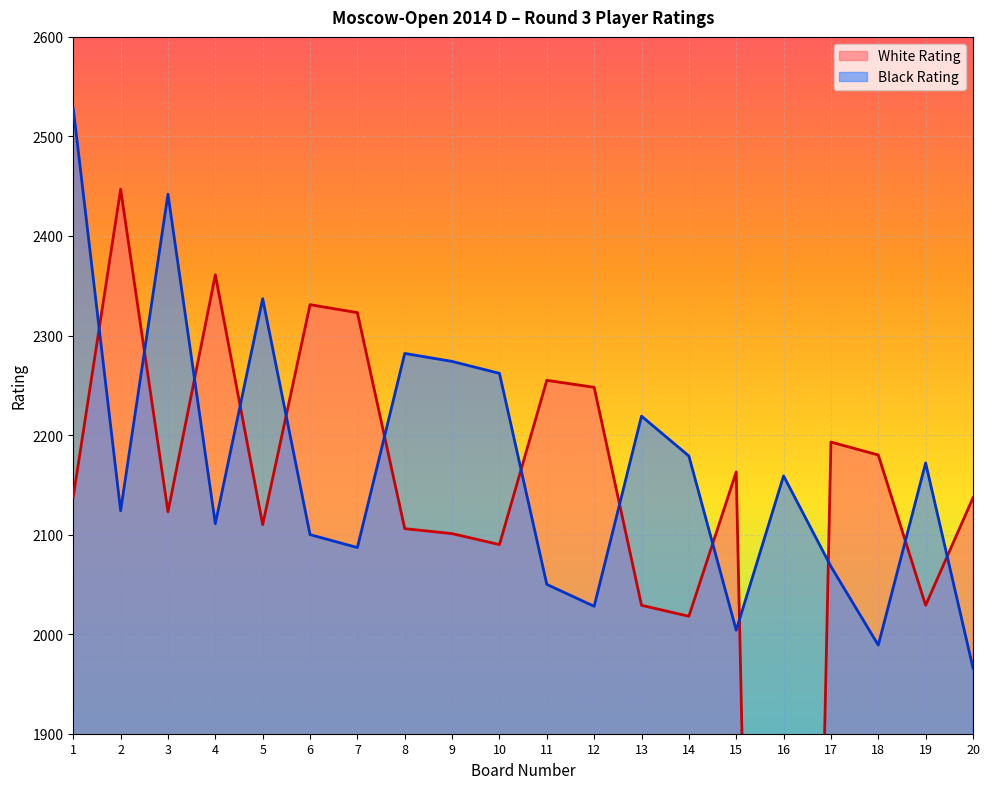

True or false: Black Rating has more than 0 points higher than both neighbors.

True